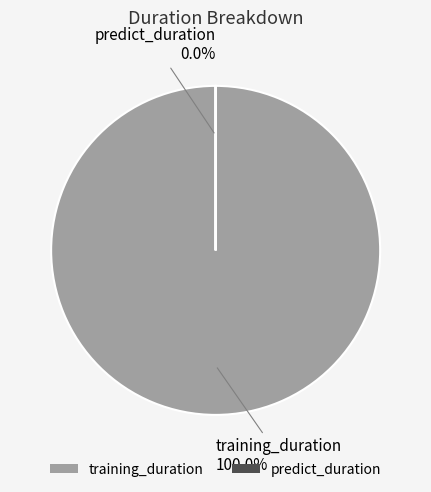

Which category accounts for the majority?

training_duration